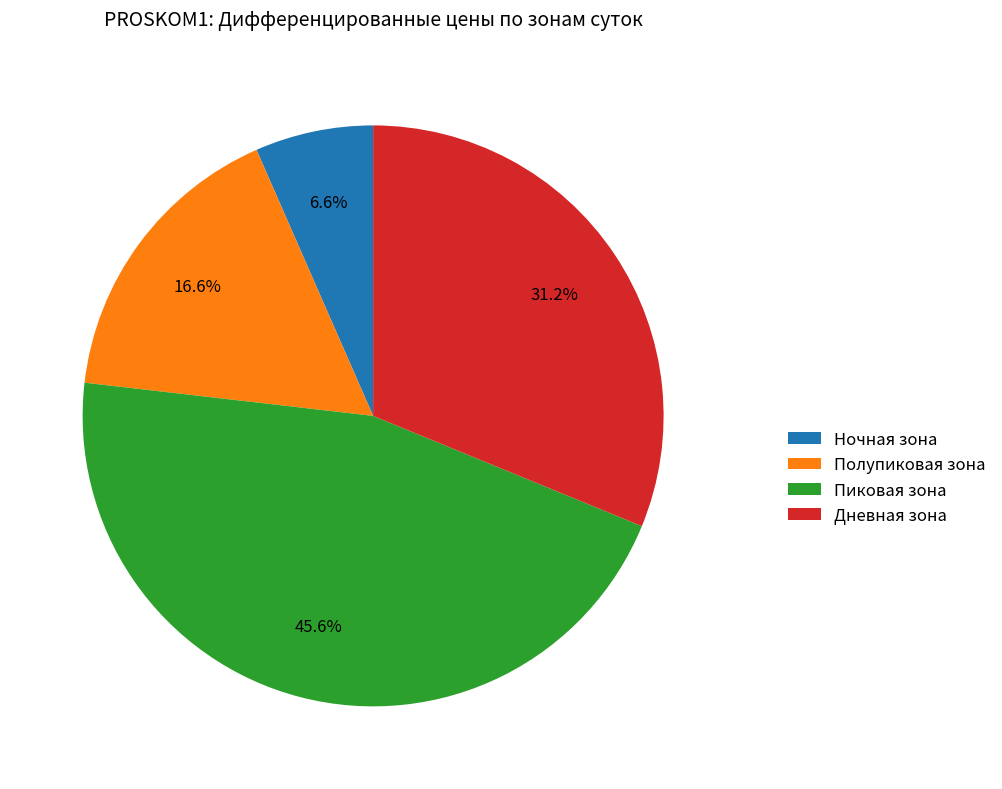

Does any single category account for the majority?

No